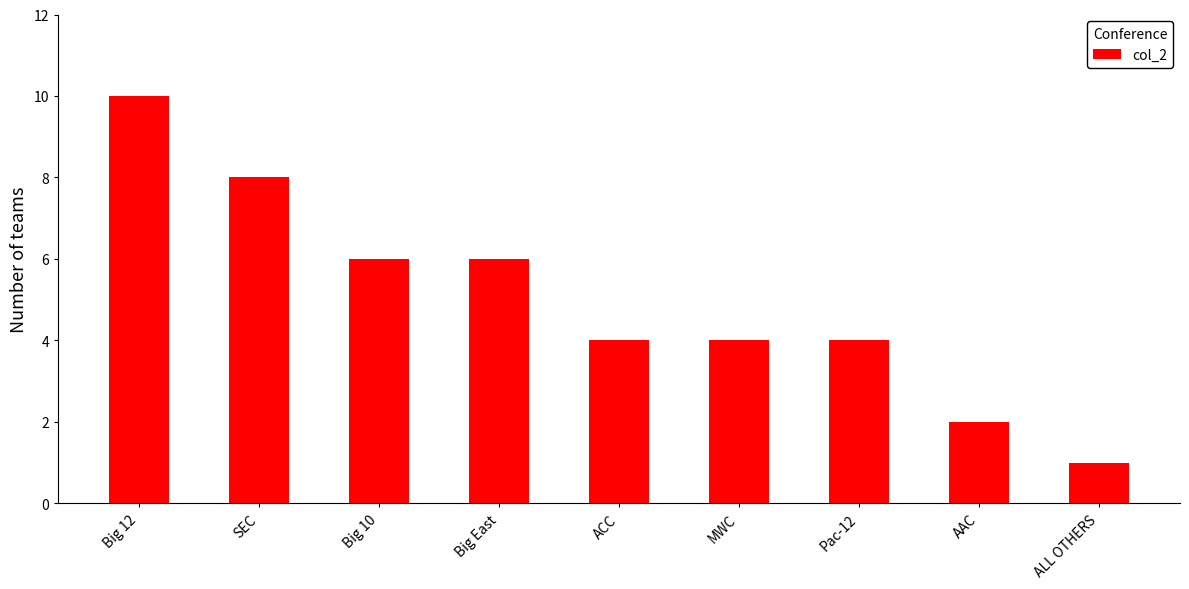

Reading left to right, extract all data points from this chart.

10	8	6	6	4	4	4	2	1